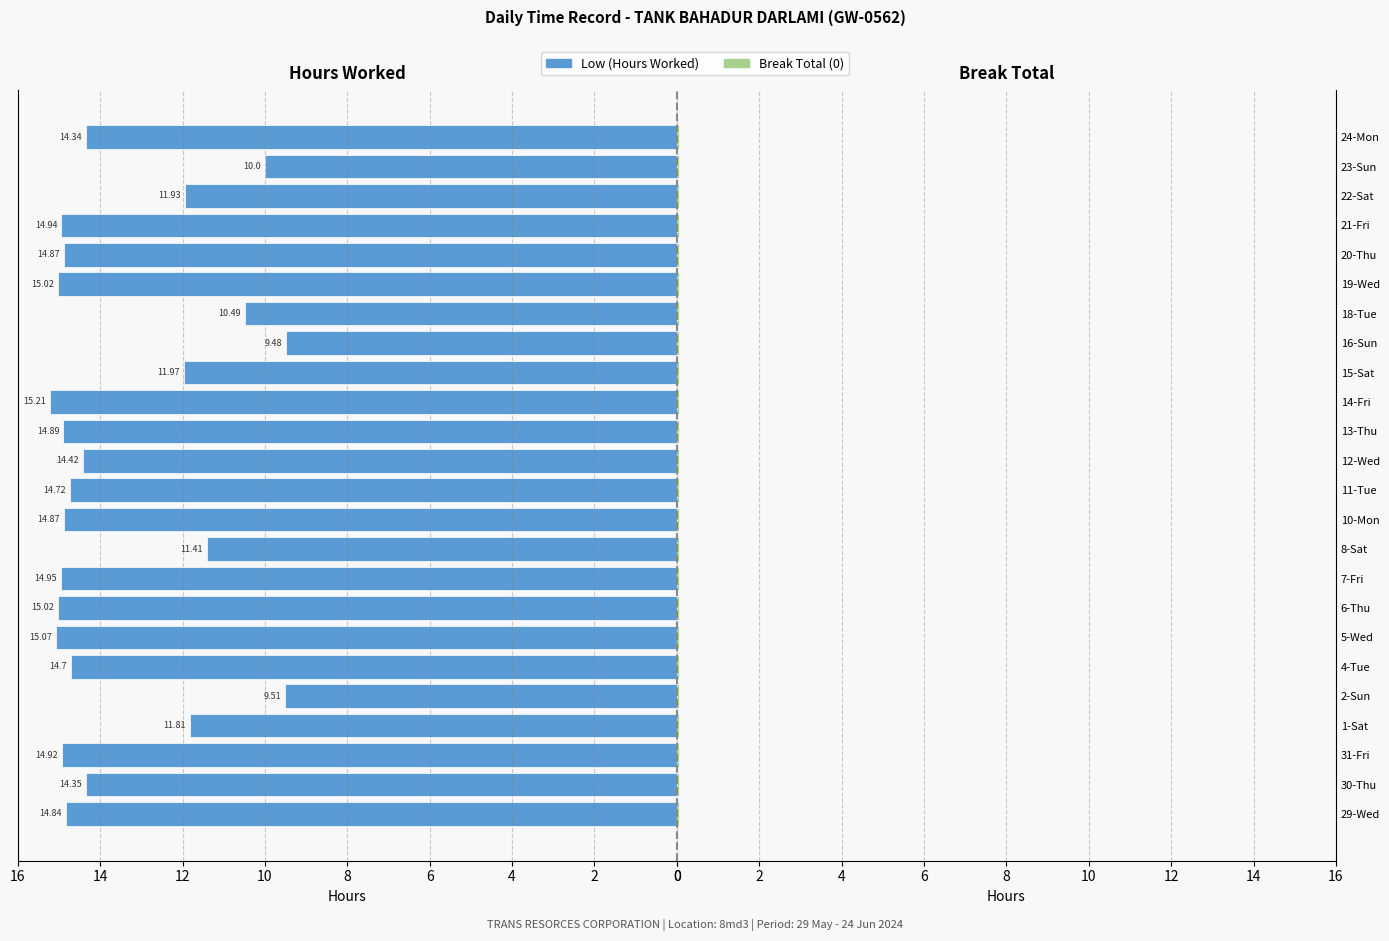

Which series changed the most between 12 and 16?

Low (Hours Worked)